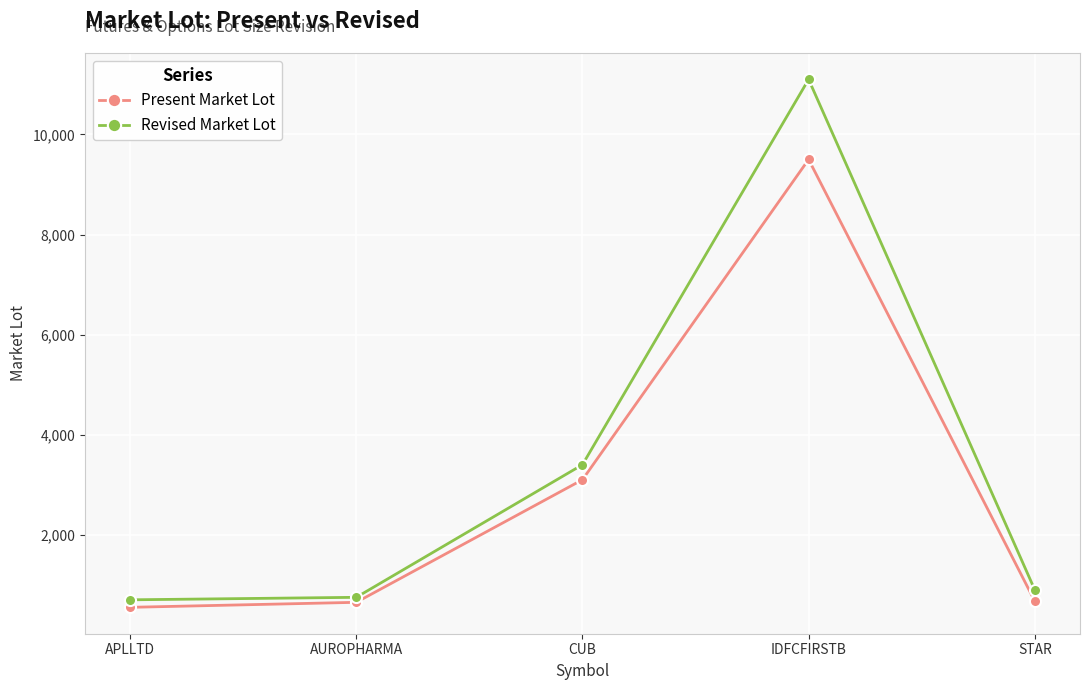

True or false: Present Market Lot and Revised Market Lot cross at least once.

False